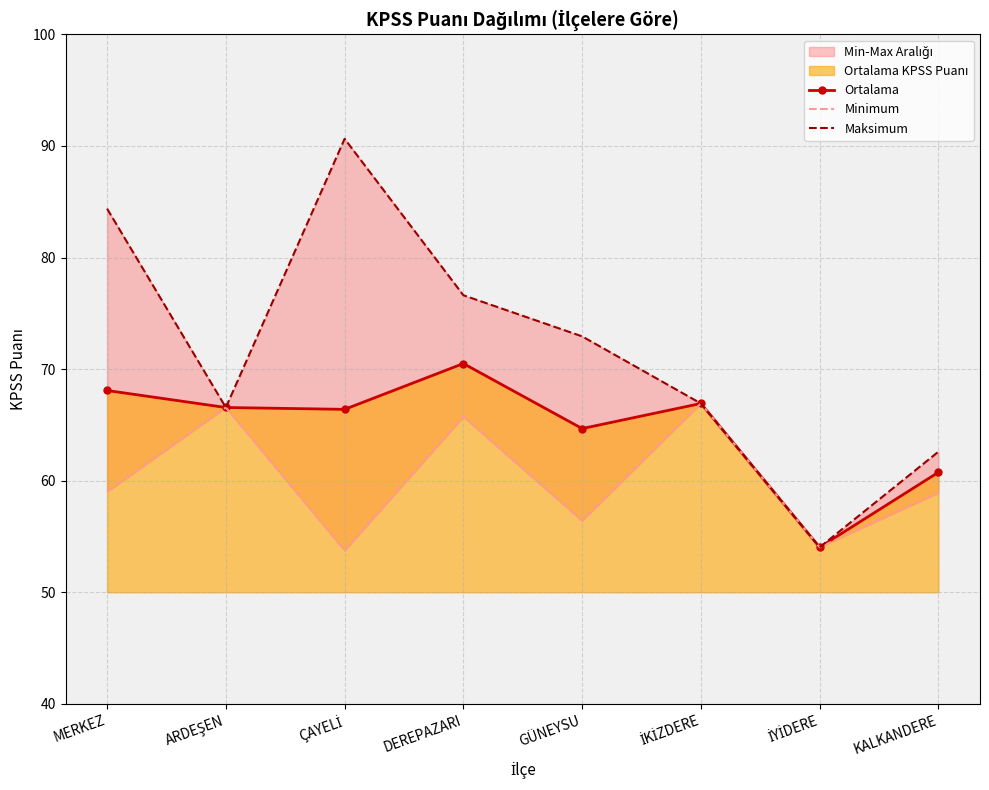

What is the difference between the second highest and minimum values in the Ortalama series?

14.0